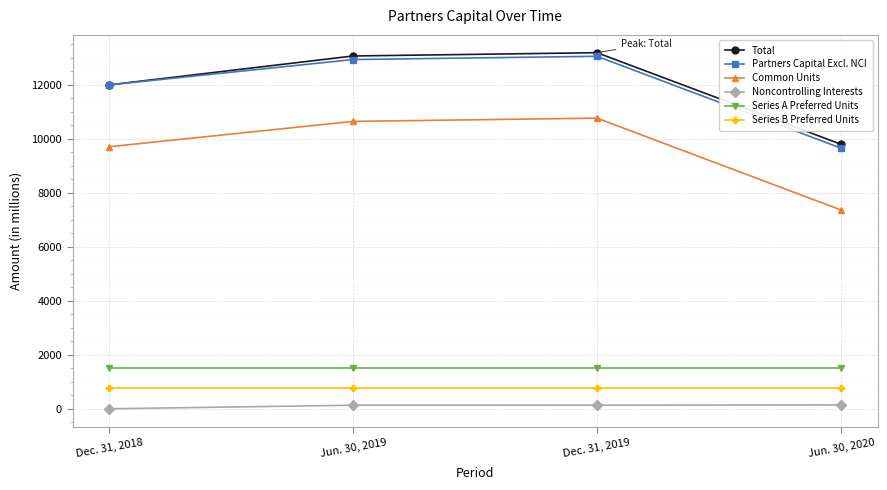

What is the label of the 3rd point from the left?

Dec. 31, 2019